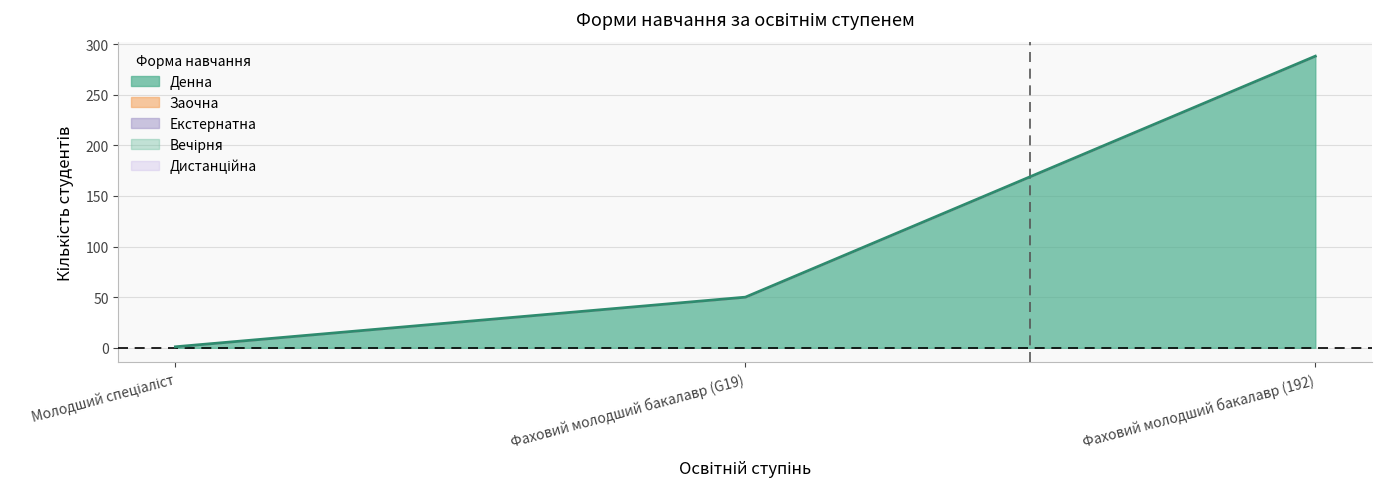

Is it true that Денна equals 288 at Фаховий молодший бакалавр (192)?

True